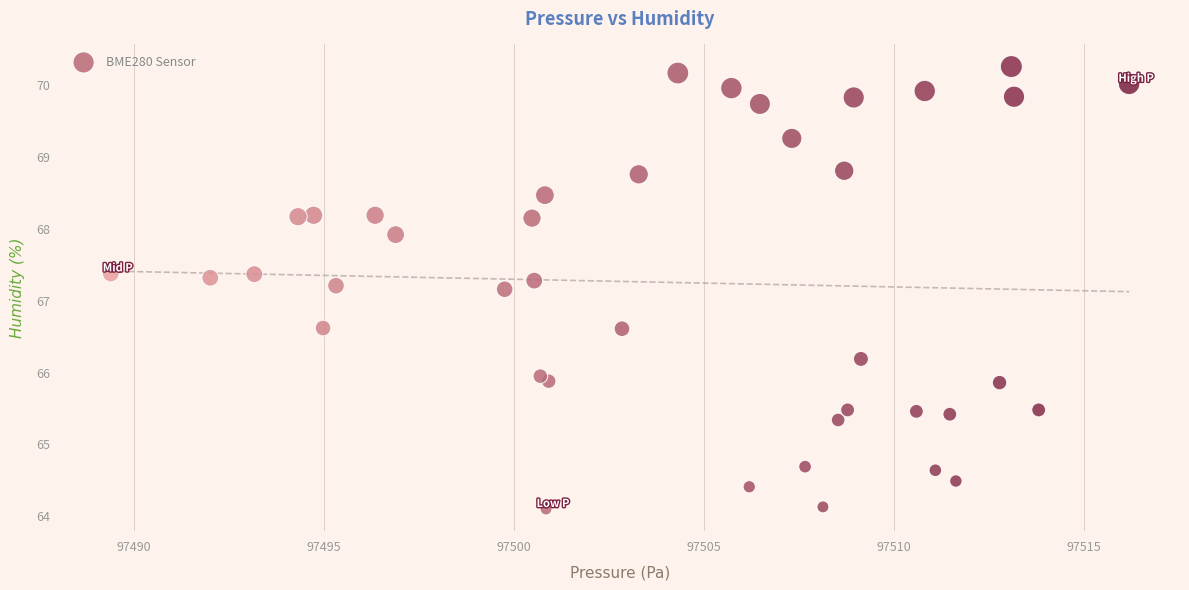

What is the range of Y values (max minus min)?

6.2